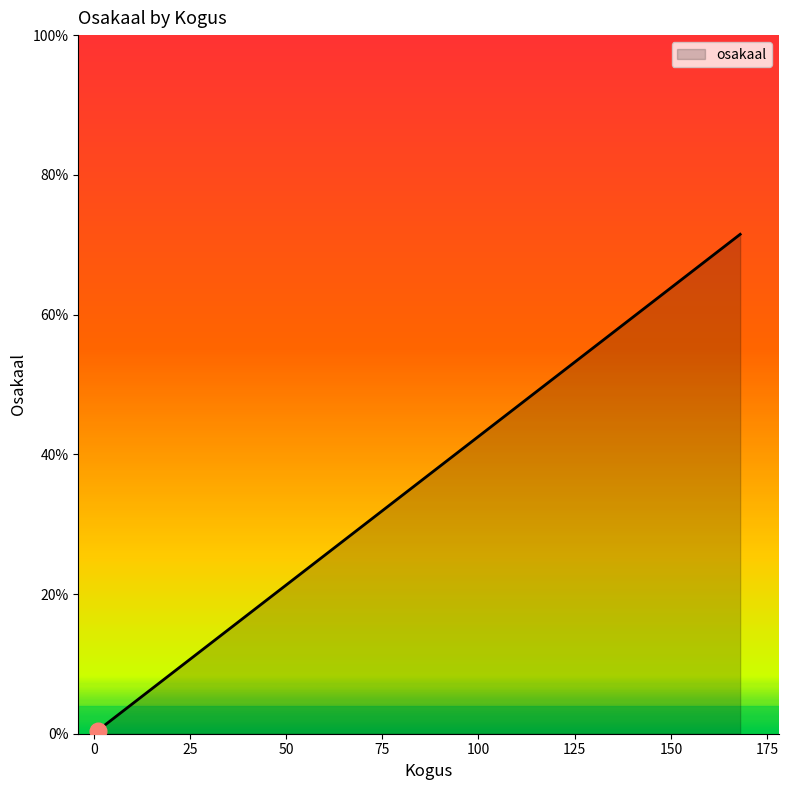

What is the average value?

12.5